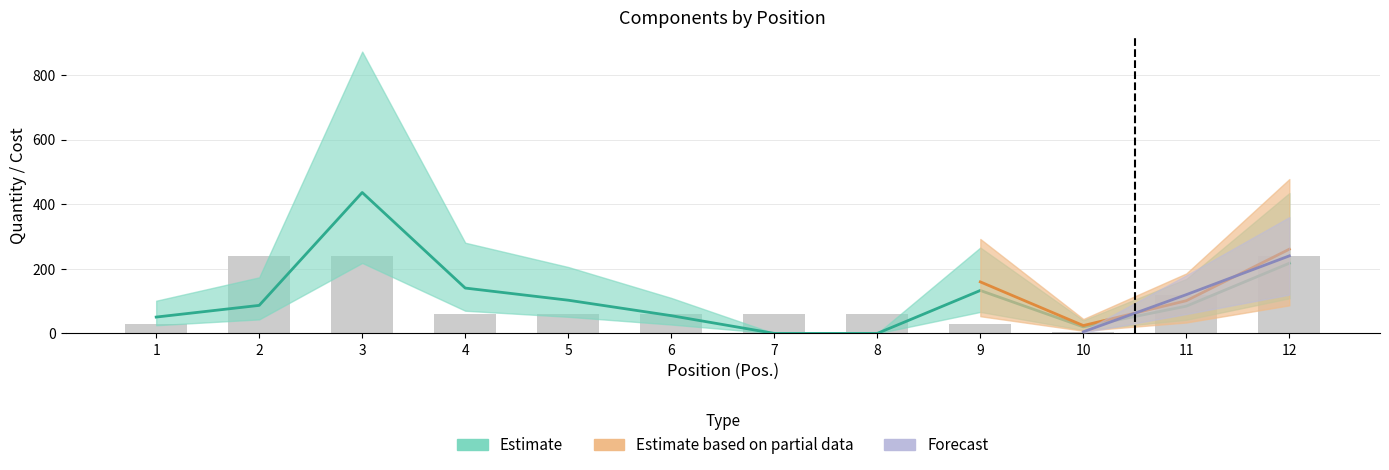

What is the total value across all series at 11?

204.4